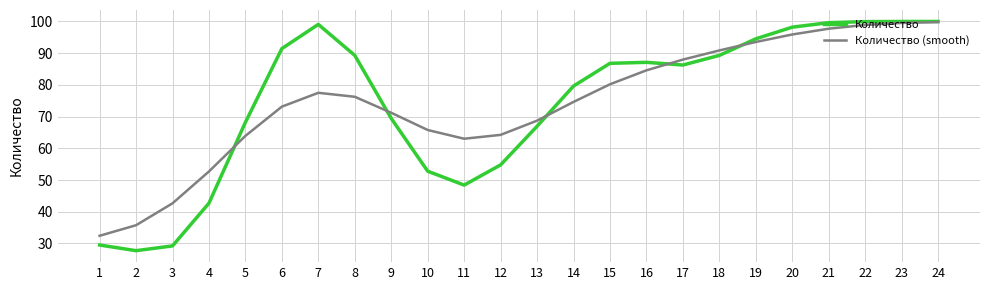

What is the maximum value shown in the chart?

100.0